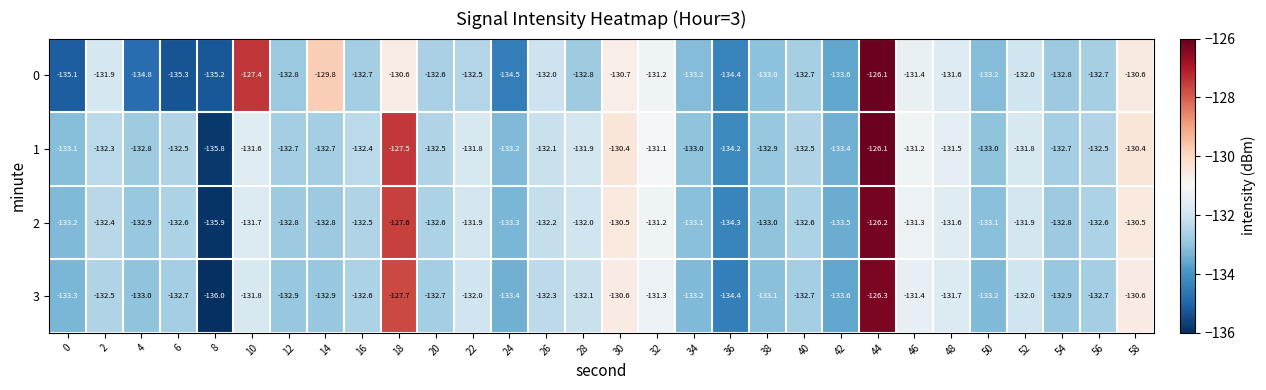

What is the spread (max minus min) of values at 18?

3.1